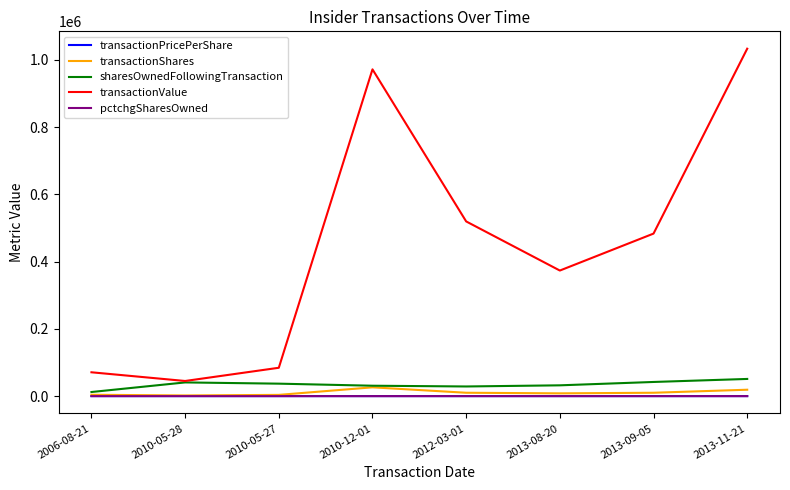

How many series are shown in this chart?

5